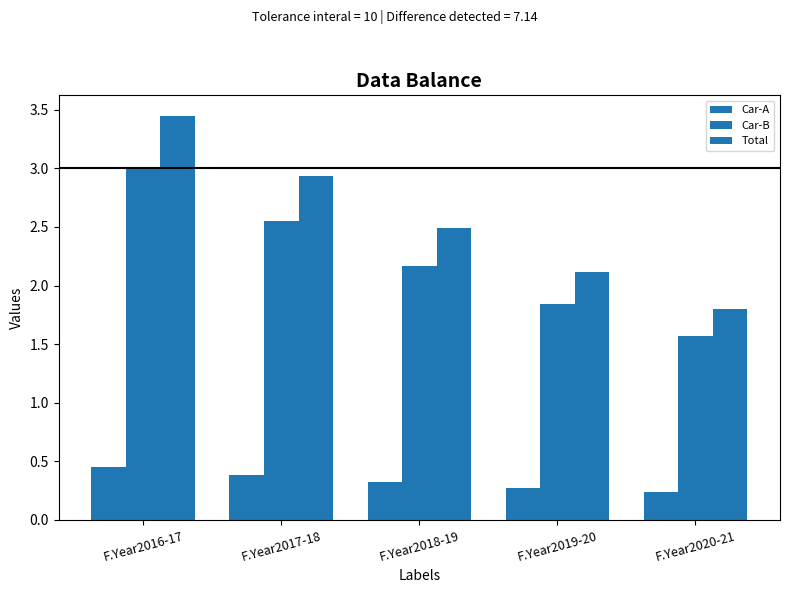

How many bars are there in each group?

3